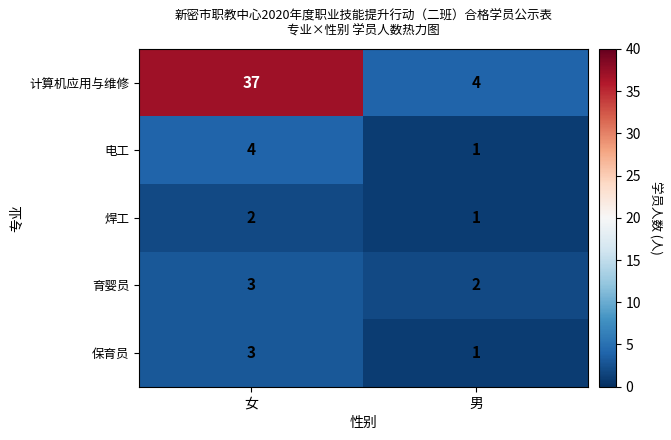

Which series changed the most between 女 and 男?

计算机应用与维修